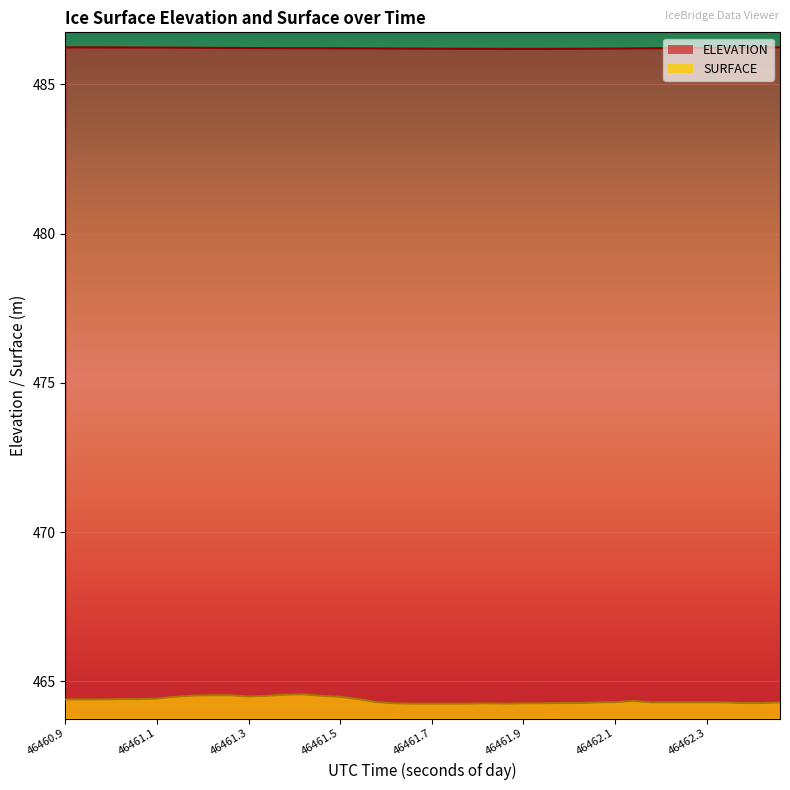

At which label does SURFACE reach its peak?

46461.431